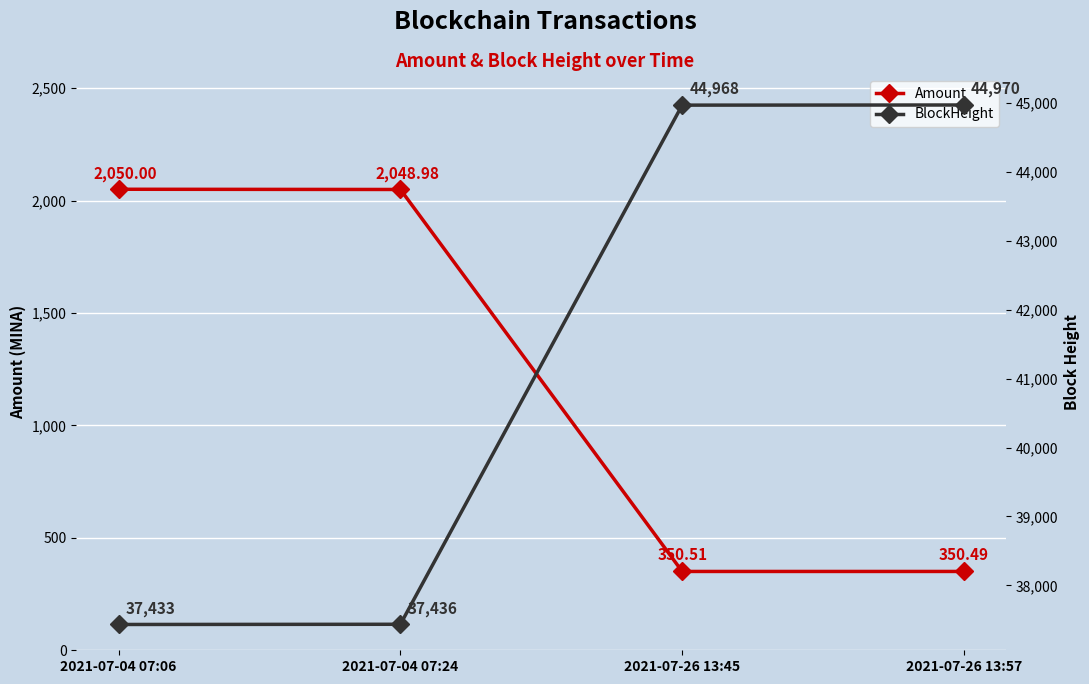

Reading left to right, transcribe all the data shown in this chart.

Amount: 2050.0	2049.0	350.5	350.5
BlockHeight: 37433.0	37436.0	44968.0	44970.0